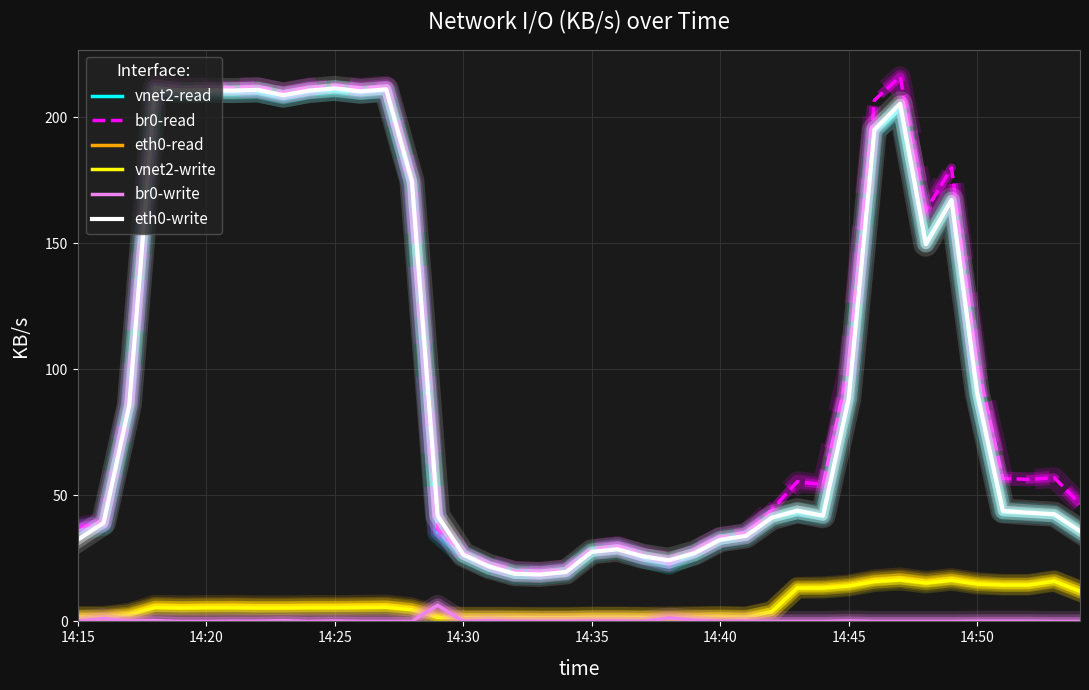

Which series has the largest range (max minus min)?

br0-read